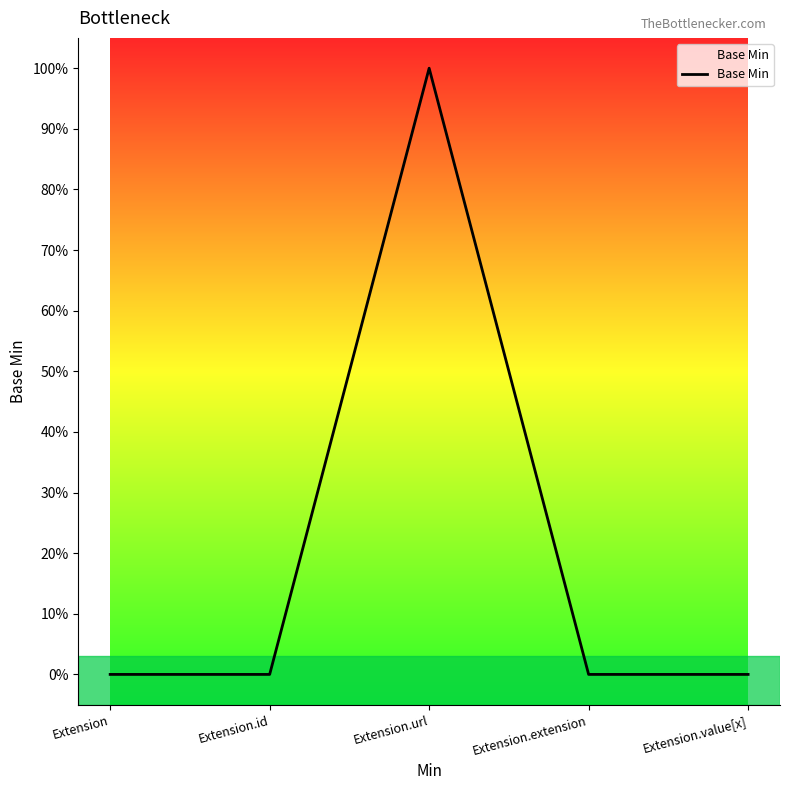

Is this an area chart (filled region under the line)?

Yes